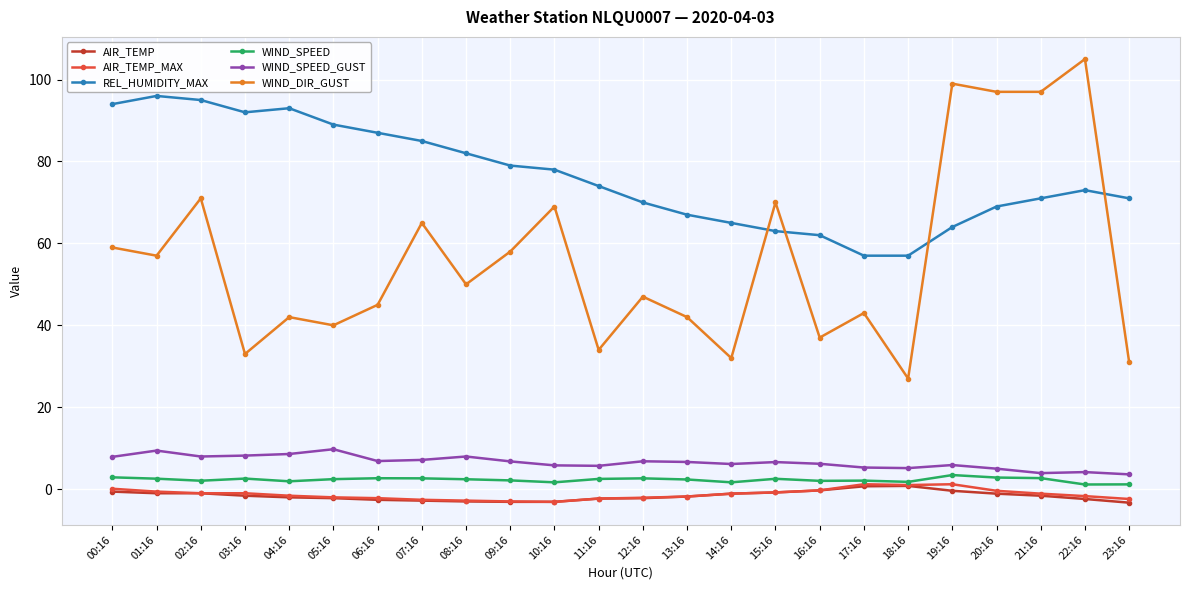

True or false: AIR_TEMP has more than 0 interior local peaks.

True